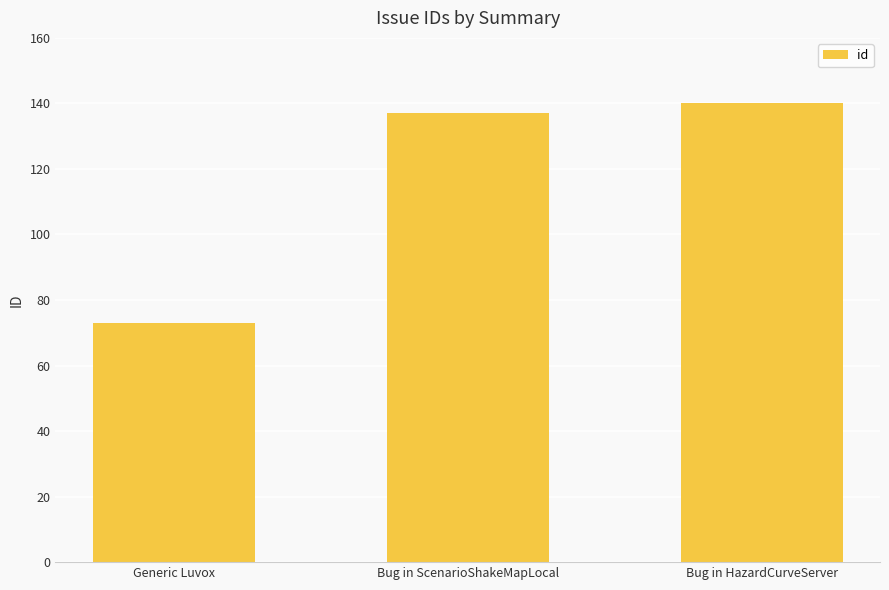

The chart shows a value of 201 at Bug in ScenarioShakeMapLocal. True or false?

False